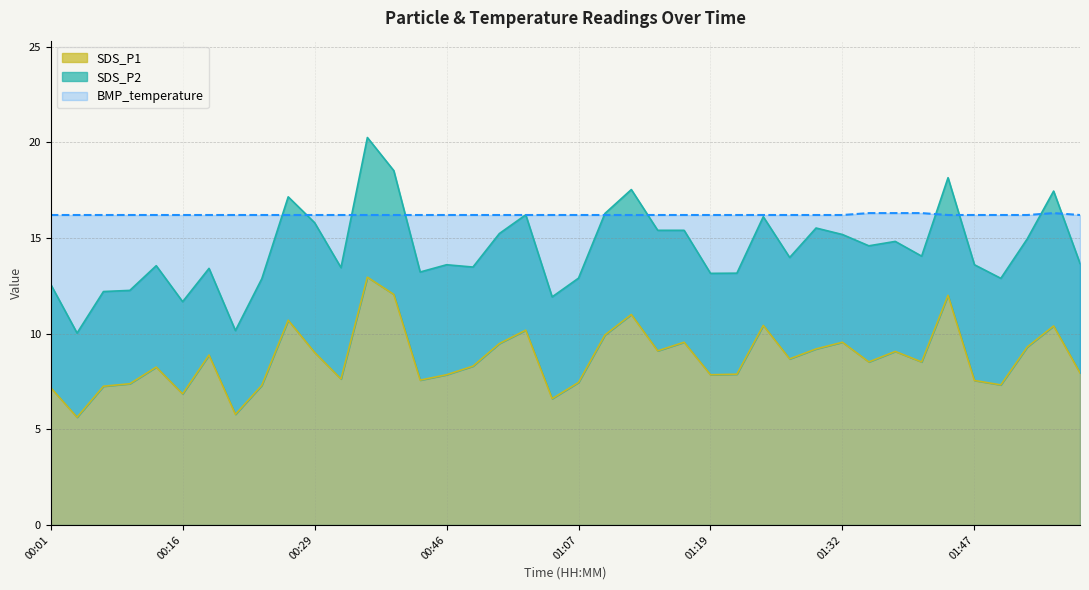

At how many categories does at least one series exceed 11?

40